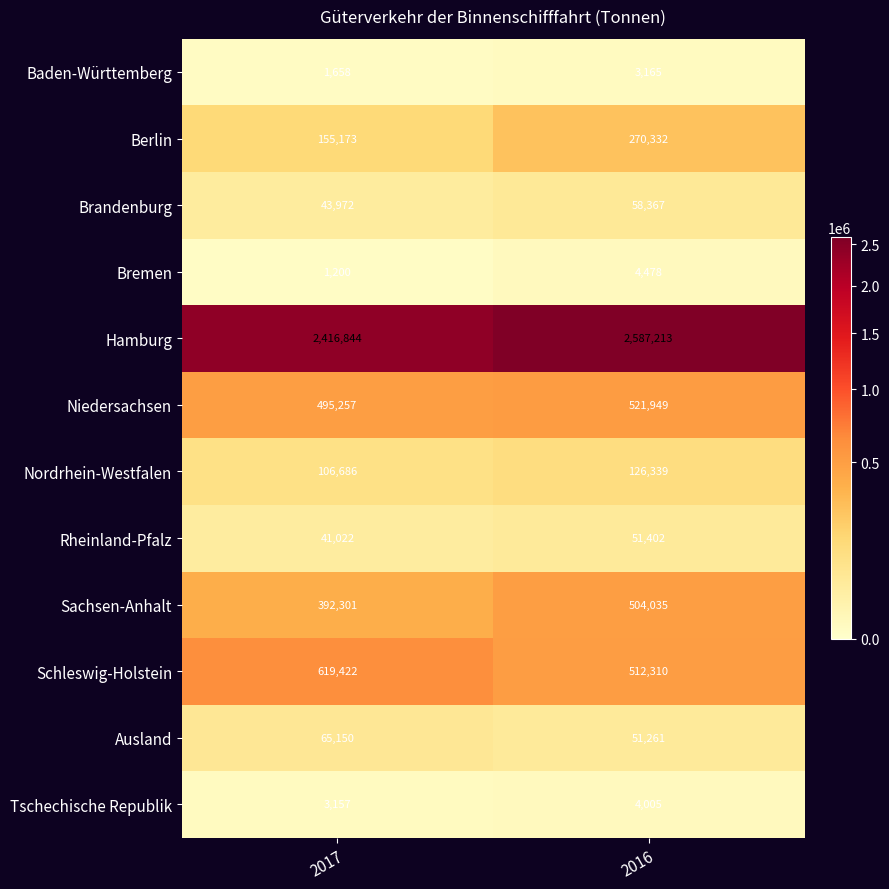

What is the average value of the Rheinland-Pfalz series?

46212